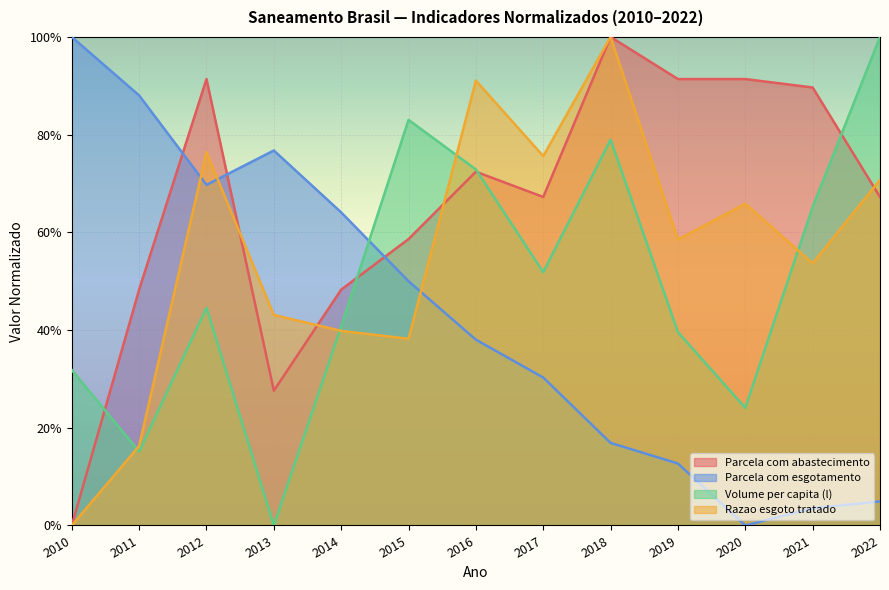

At which label does Volume per capita (l) reach its peak?

2022